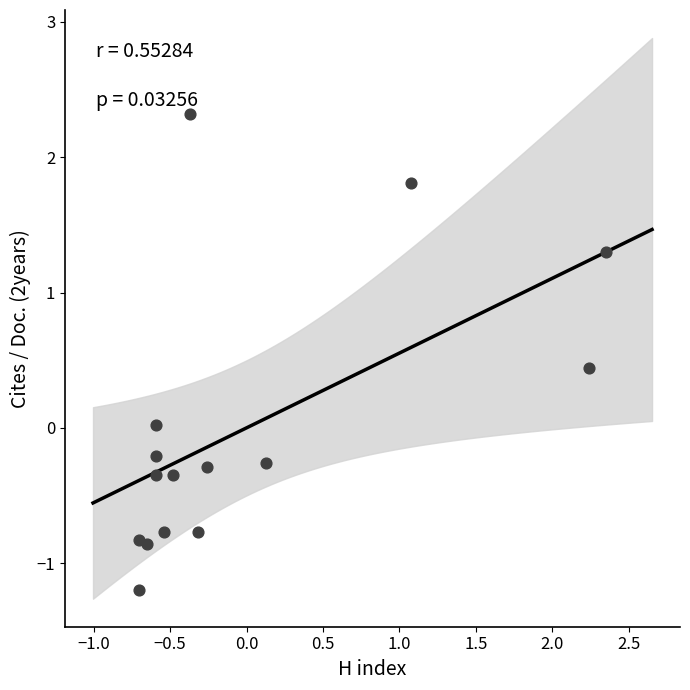

What is the range of X values (max minus min)?

3.1